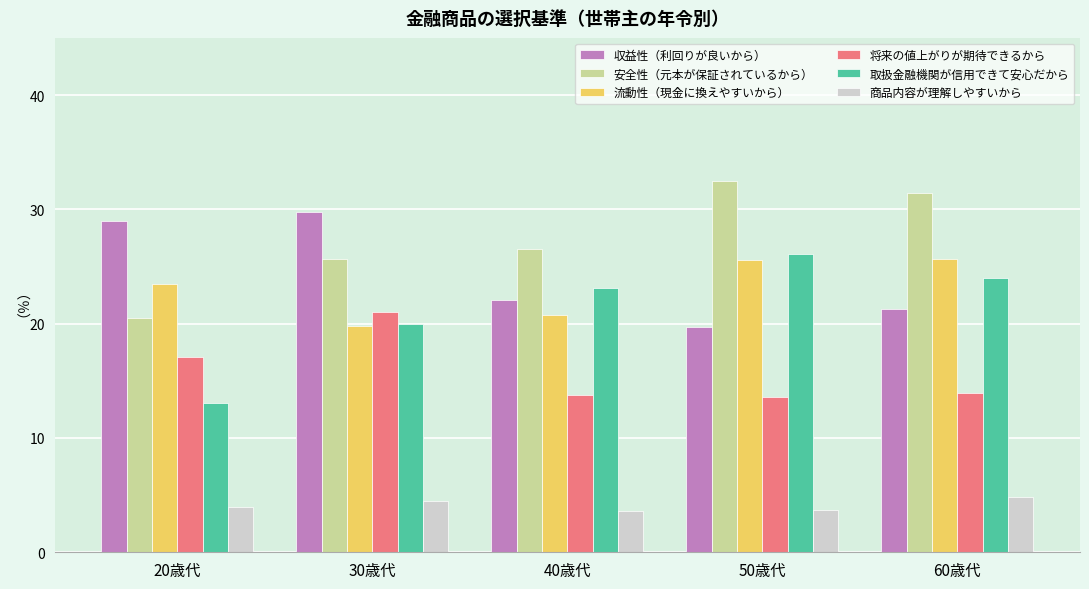

Rank the series at 20歳代 from lowest to highest value.

商品内容が理解しやすいから, 取扱金融機関が信用できて安心だから, 将来の値上がりが期待できるから, 安全性（元本が保証されているから）, 流動性（現金に換えやすいから）, 収益性（利回りが良いから）